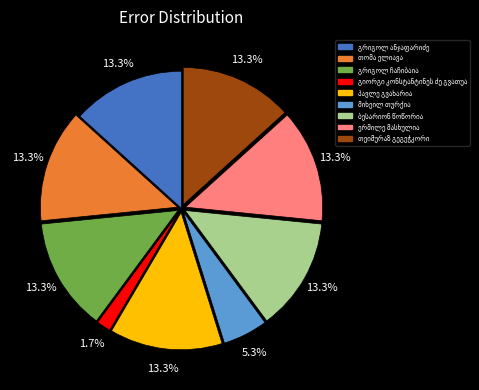

Is there a majority slice in this chart?

No